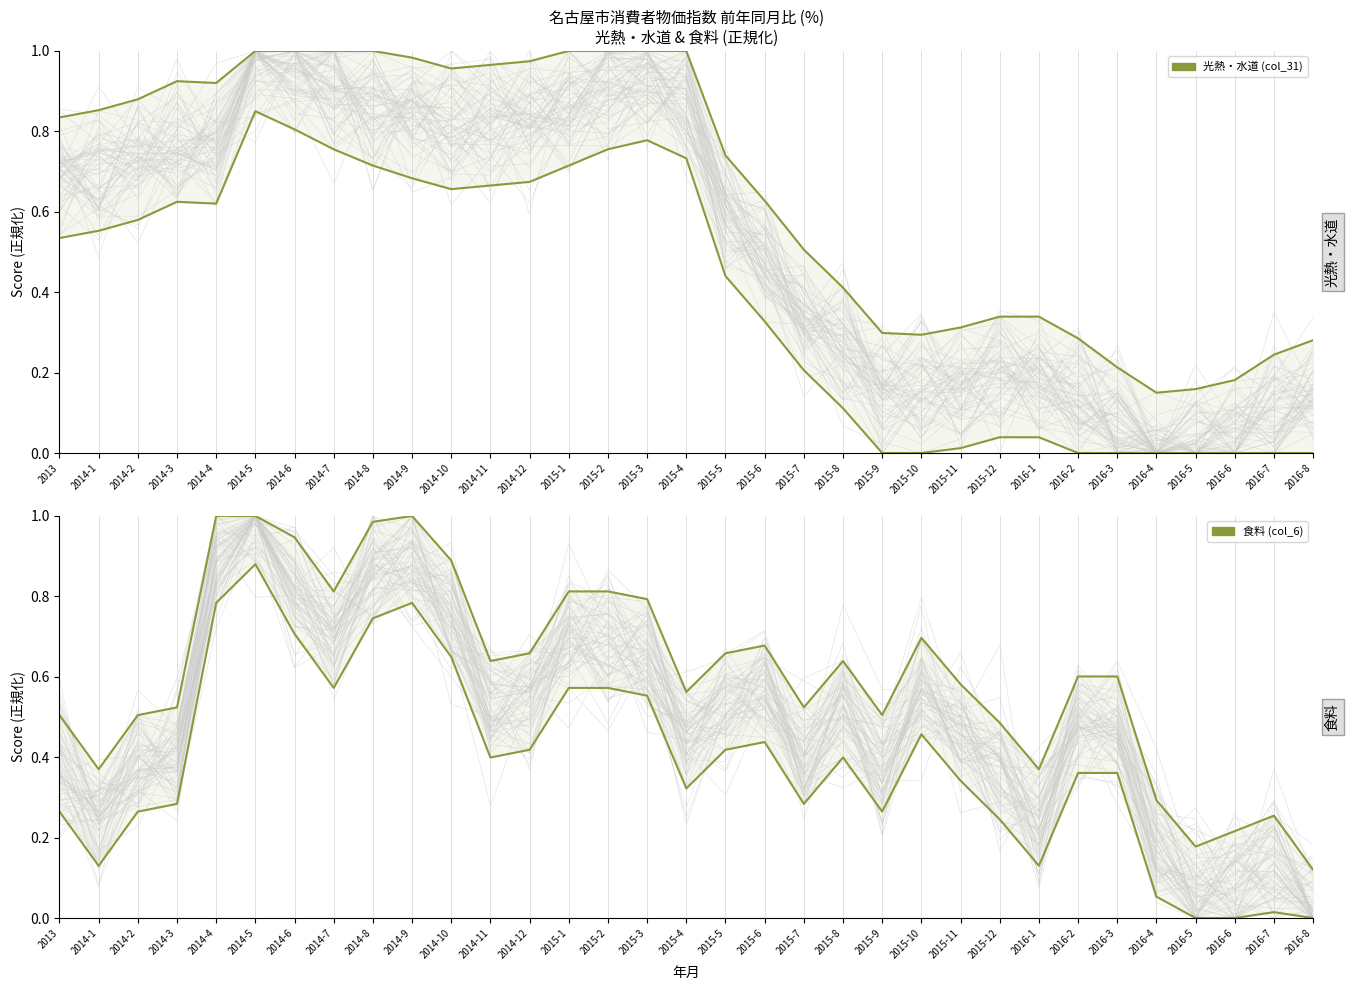

How many intersections are there between 光熱・水道 (lower) and 食料 (lower)?

5